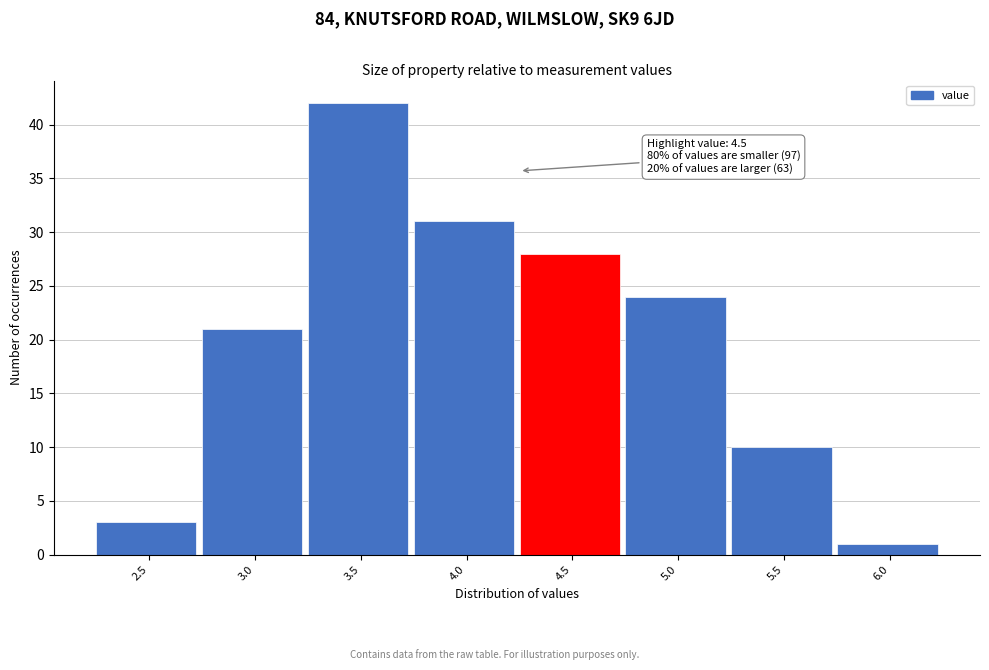

Reading left to right, extract all data points from this chart.

2.5=3	3.0=21	3.5=42	4.0=31	4.5=28	5.0=24	5.5=10	6.0=1